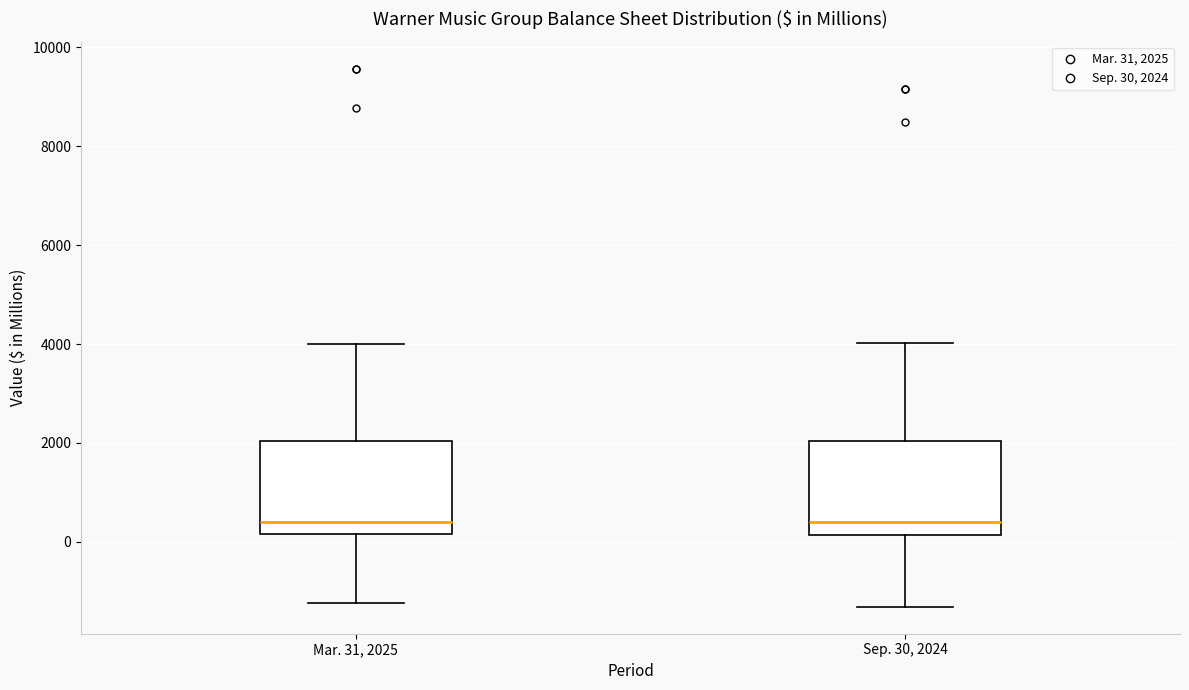

Reading left to right, transcribe this box plot: for each box, give where its median line is, the range the box spans, and where its two whiskers end, as read against the y-axis. The values are not printed on the chart, so give them approximately, as read against the axis.

Mar. 31, 2025: median 400, box 200 to 2000, whiskers -1200 to 4000
Sep. 30, 2024: median 400, box 200 to 2000, whiskers -1400 to 4000